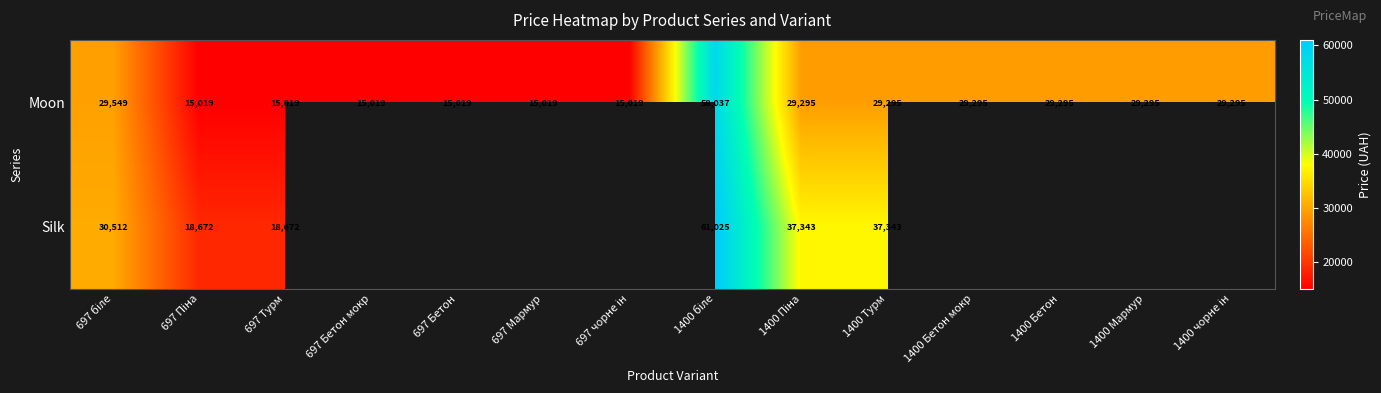

How many categories are shown in the chart?

14